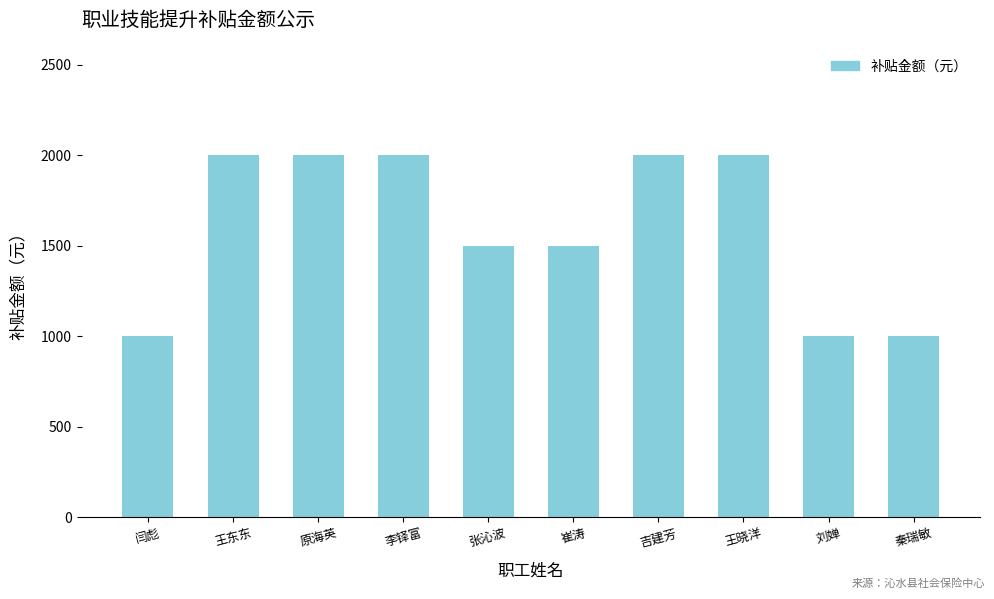

What is the difference between the second highest and second lowest values?

1000